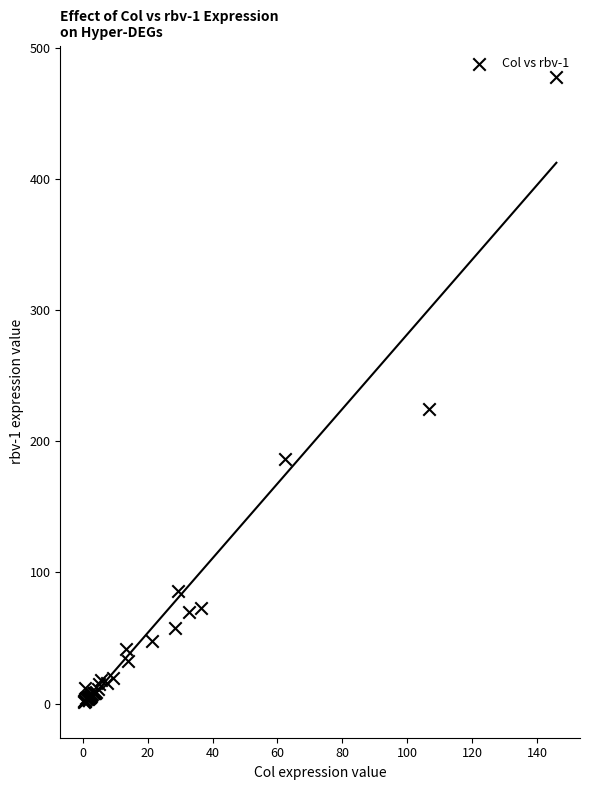

What Y value in the scatter plot is closest to 239?

224.4